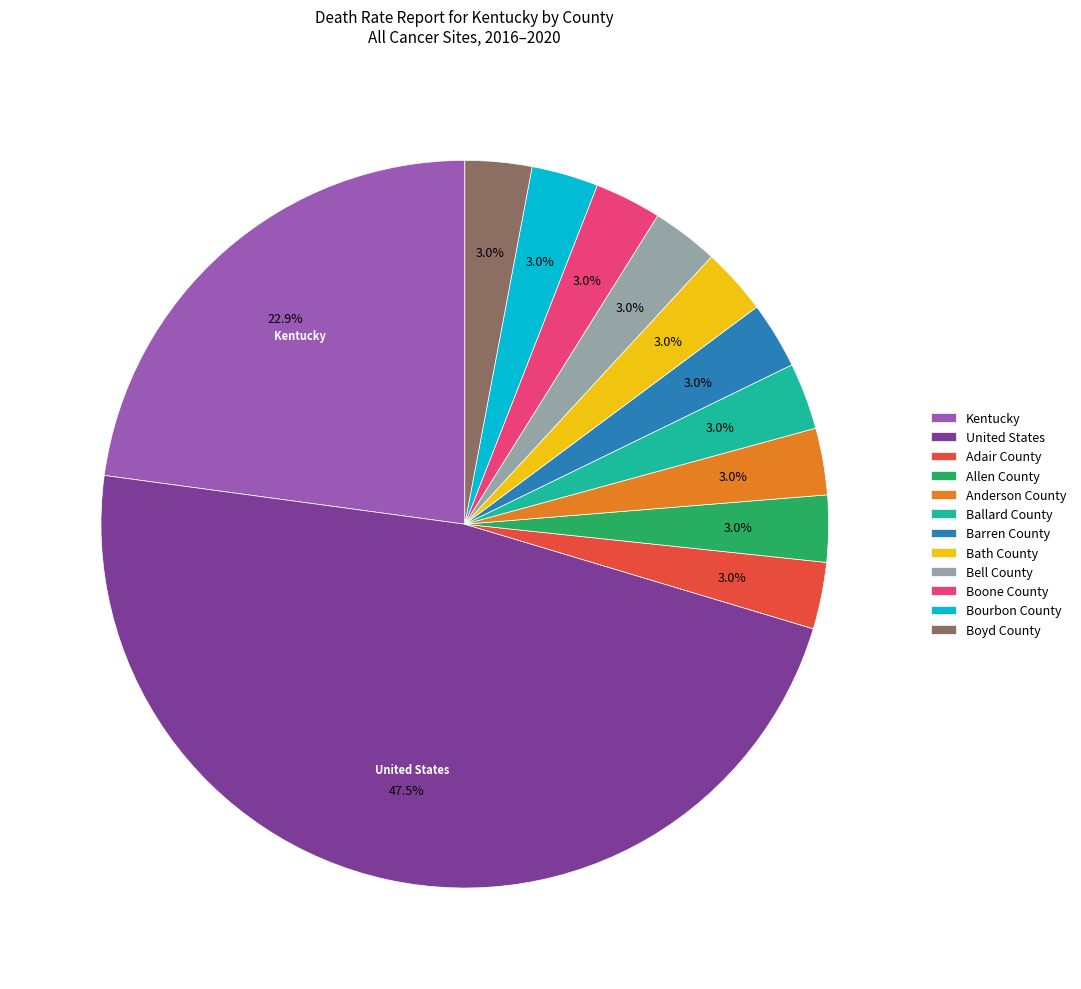

Which category has the biggest portion of the pie?

United States